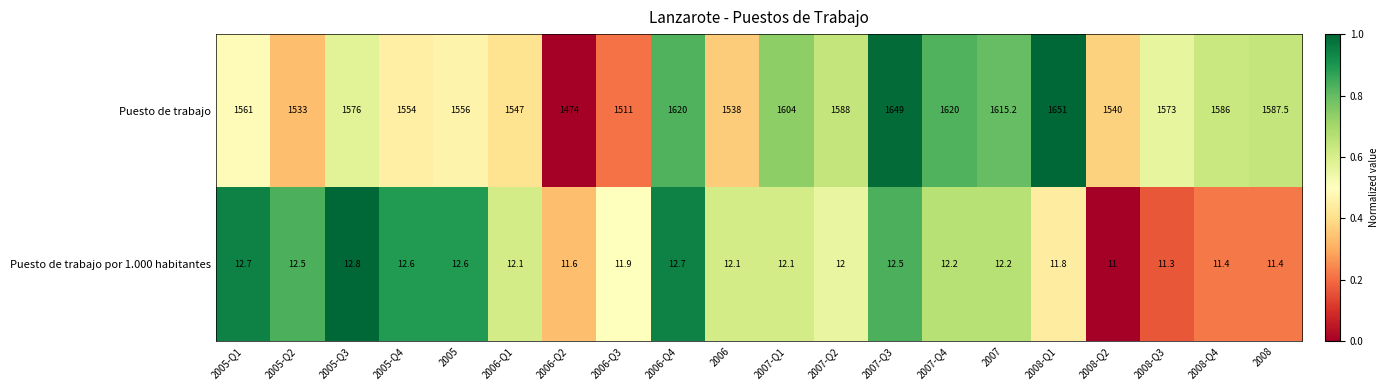

The value of Puesto de trabajo at 2005-Q2 is 2708.3. True or false?

False